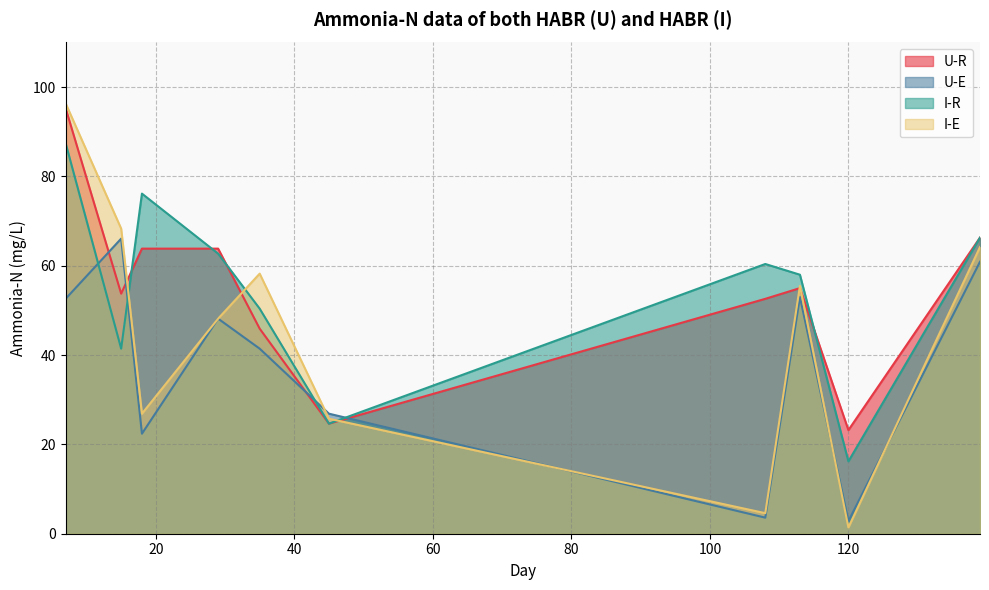

How many lines are shown in the chart?

4